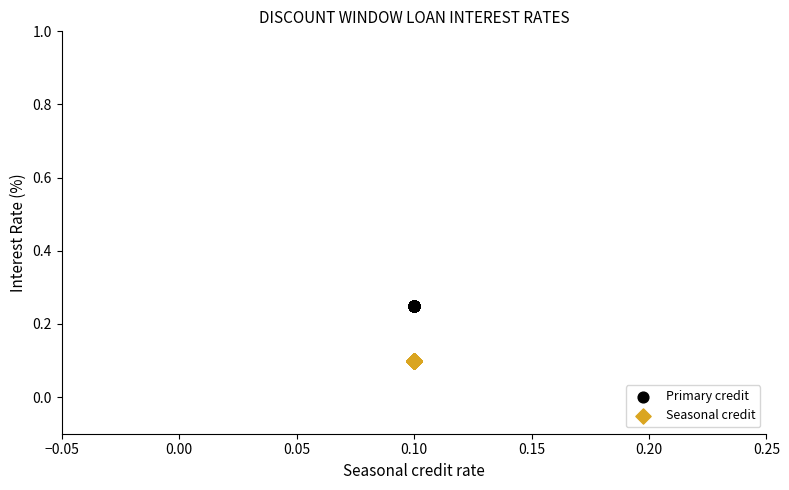

Which series reaches the maximum Y coordinate?

Primary credit